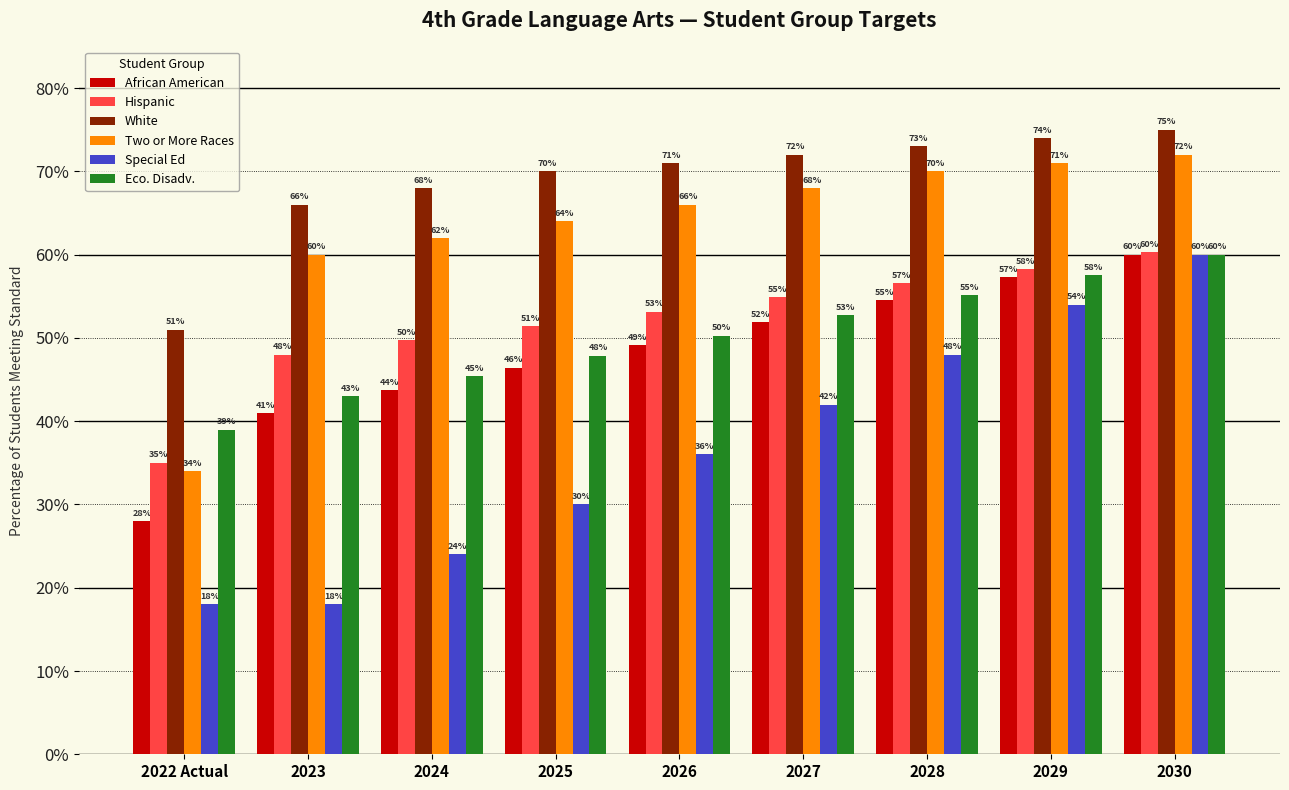

What are all the series names shown in the legend?

African American, Hispanic, White, Two or More Races, Special Ed, Eco. Disadv.